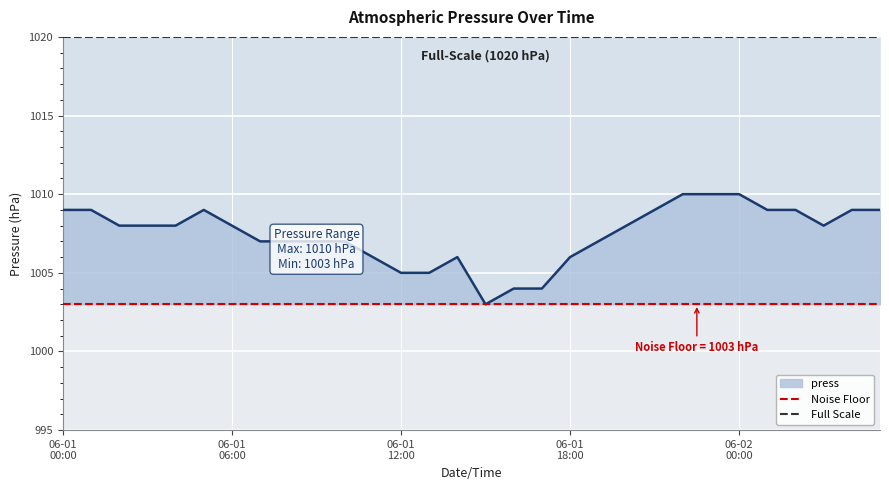

What position from the right is 06-01
00:00?

2